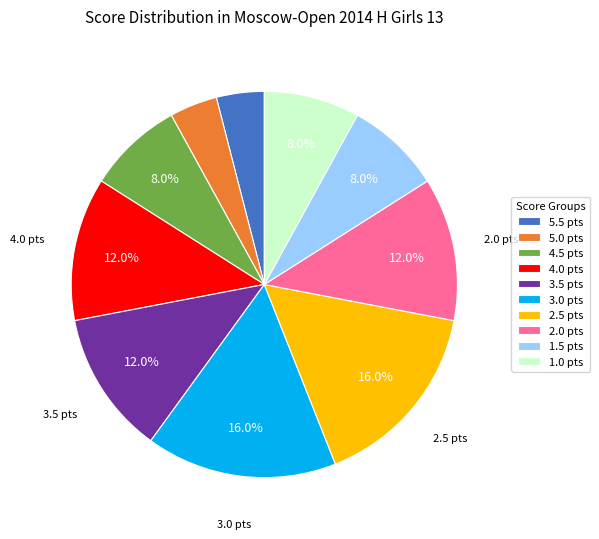

Combined, do 4.5 pts and 5.5 pts account for over 50%?

No